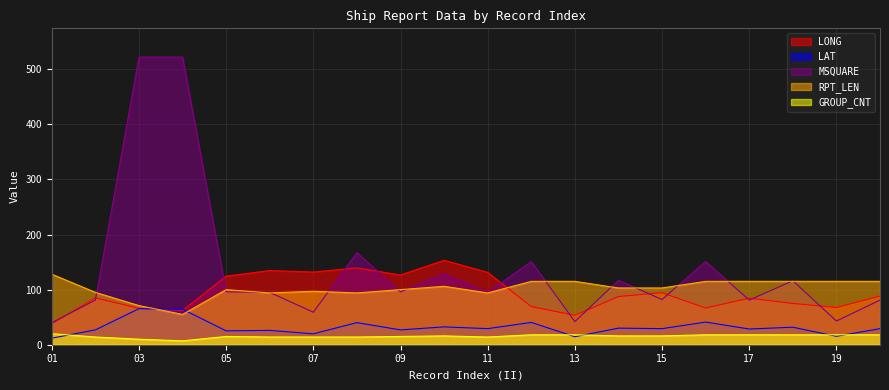

The value of LONG at 16 is 66.6. True or false?

True